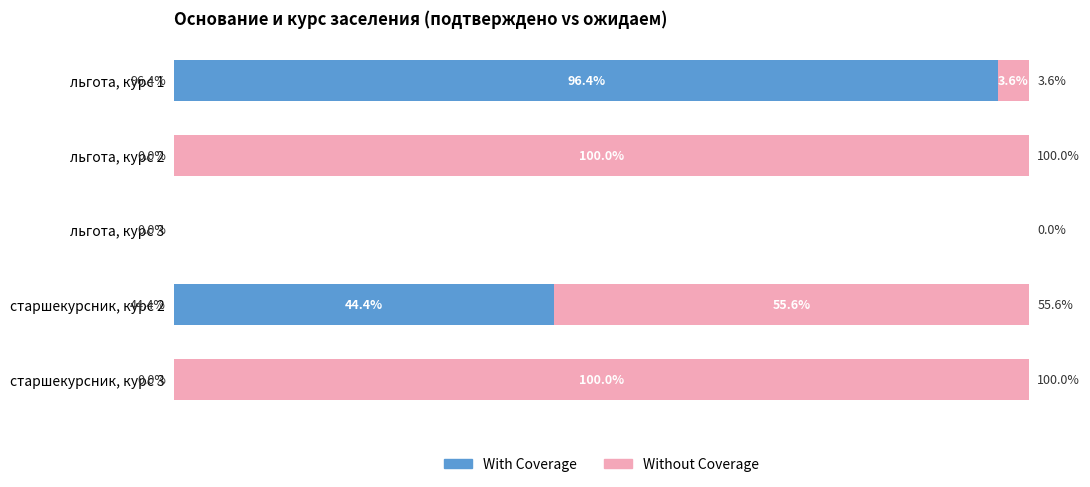

Where is With Coverage nearest to the value 48?

старшекурсник, курс 2